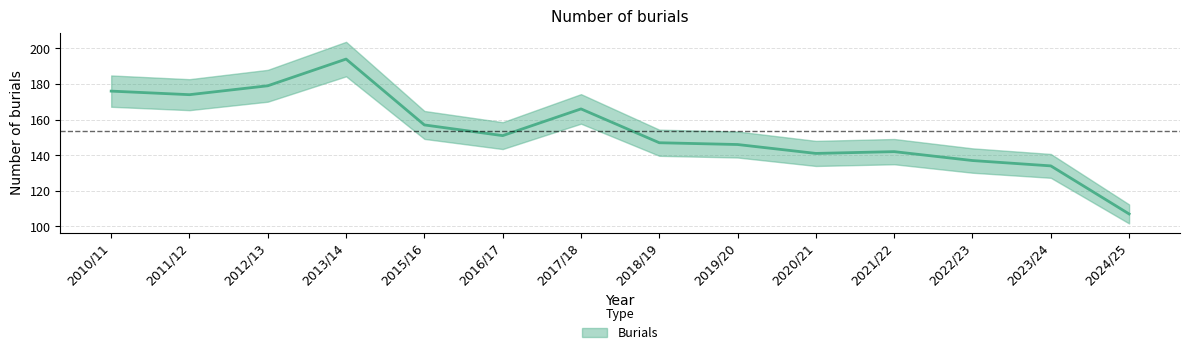

What position from the left is 2024/25?

14